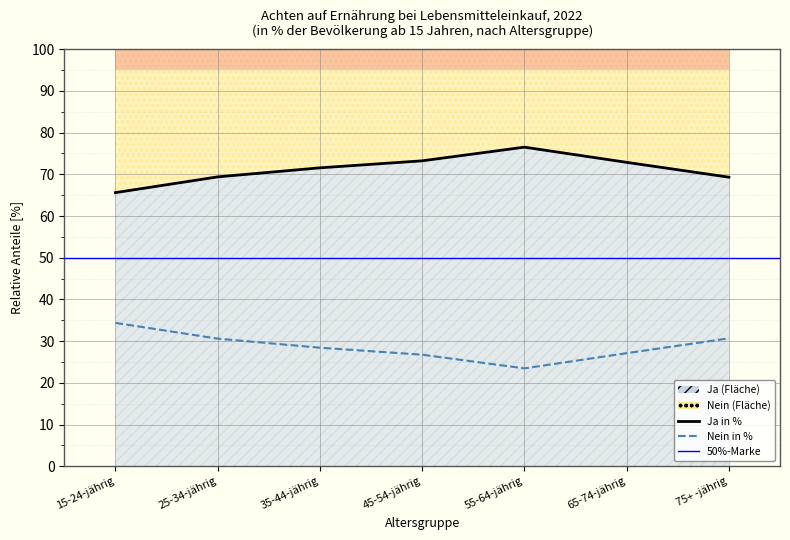

At which category is the sum across all series the highest?

15-24-jährig